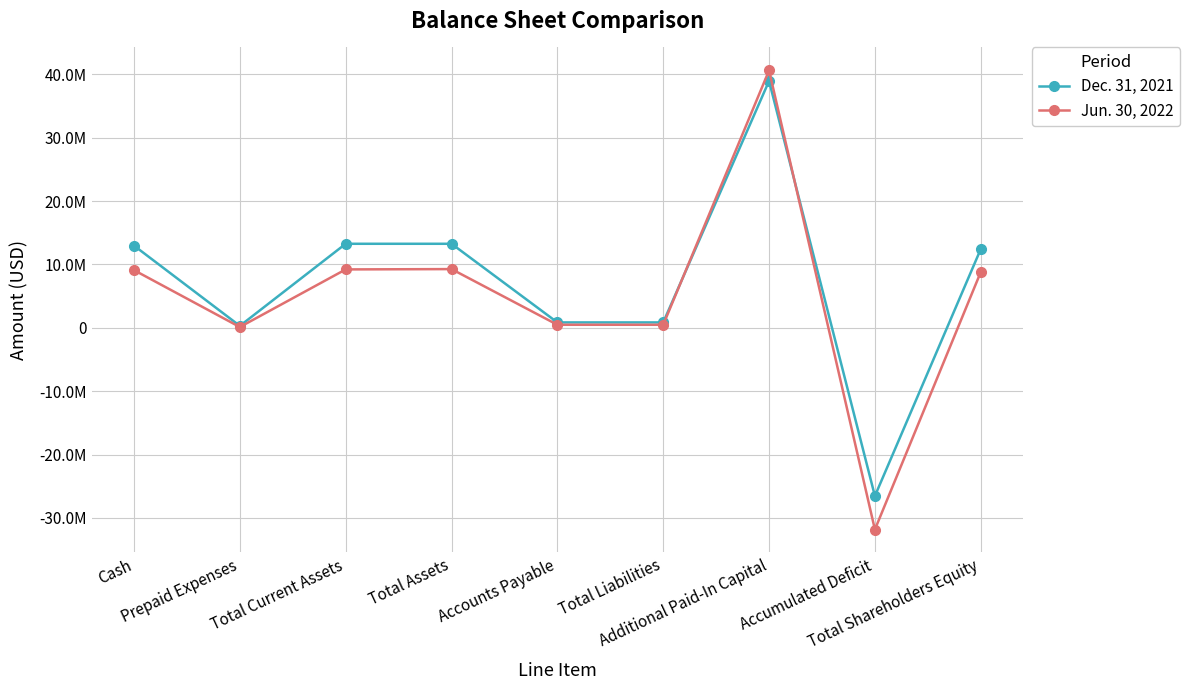

Is this an area chart (filled region under the line)?

No